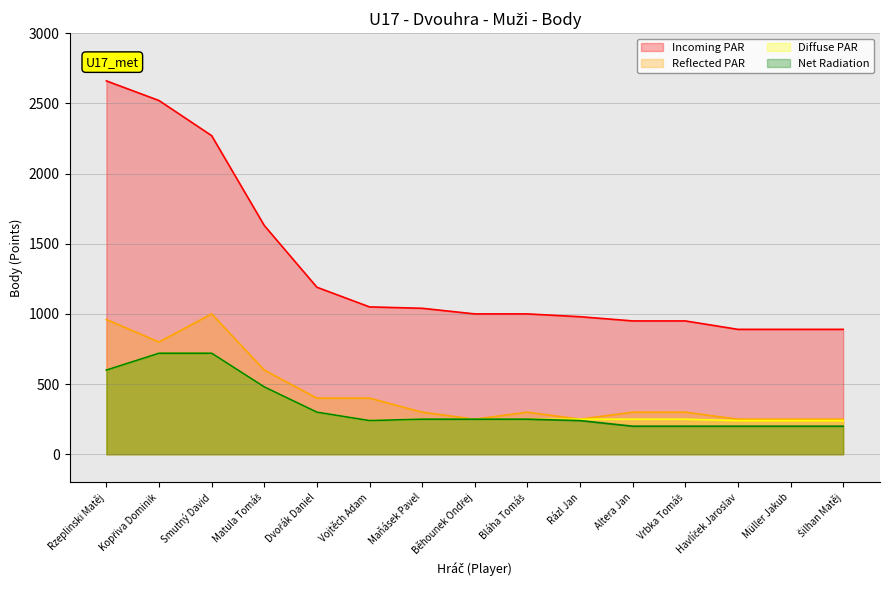

True or false: Reflected PAR and Net Radiation cross at least once.

False